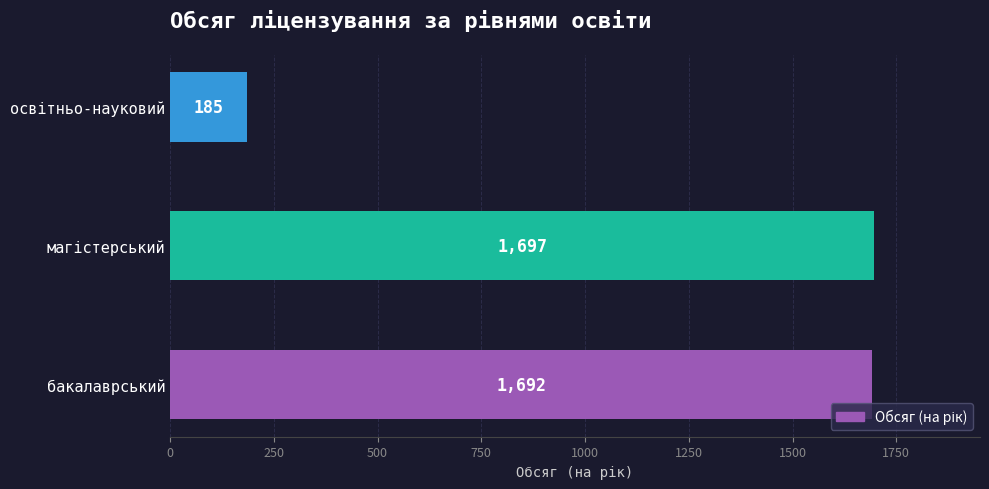

At which label is the value closest to 941?

бакалаврський